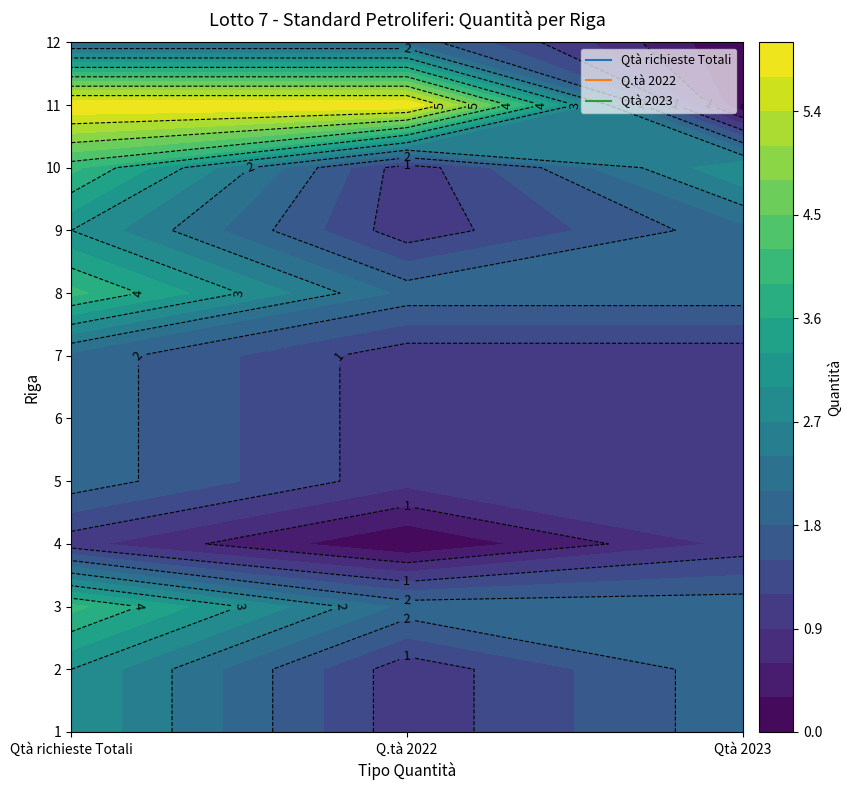

At how many categories does at least one series exceed 4?

2